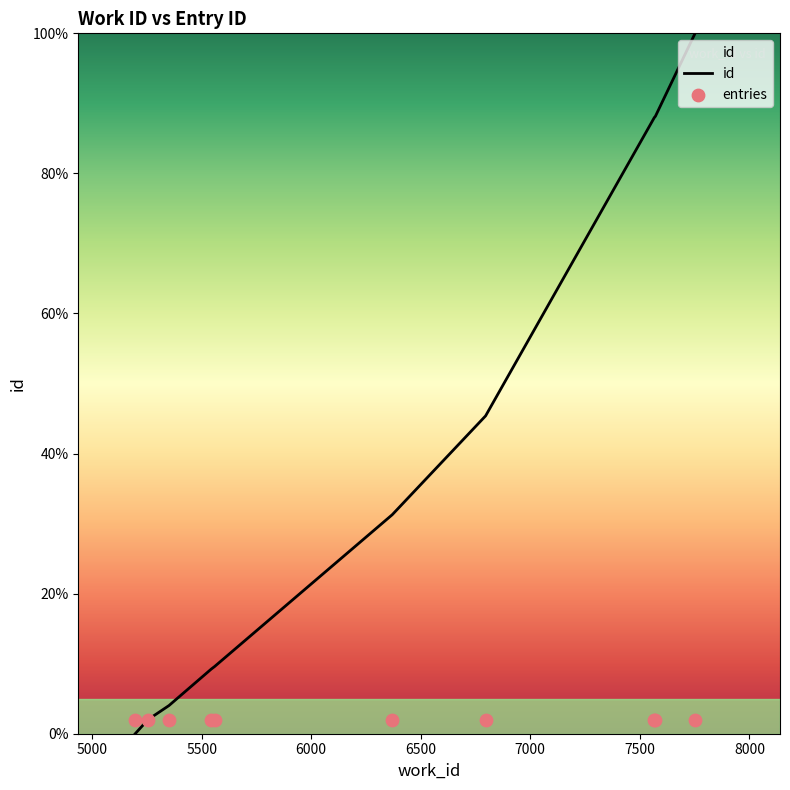

Which series has the largest total across all categories?

id